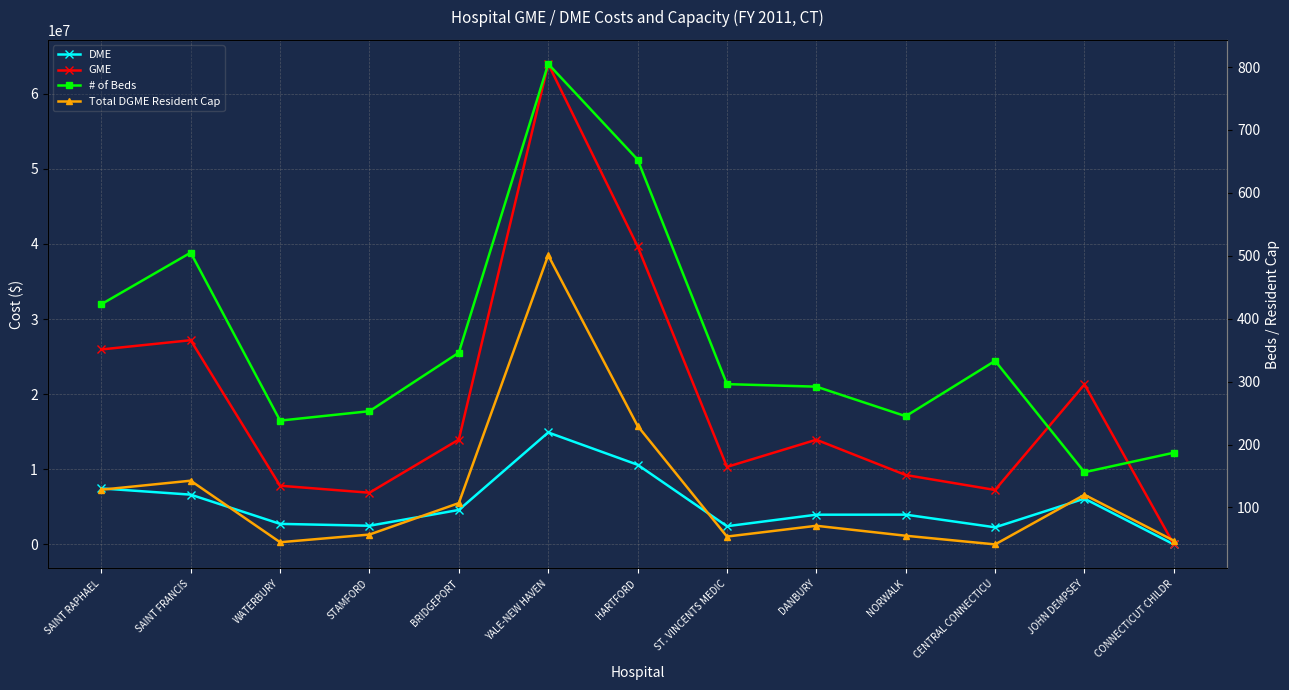

True or false: DME has more than 2 points higher than both neighbors.

True